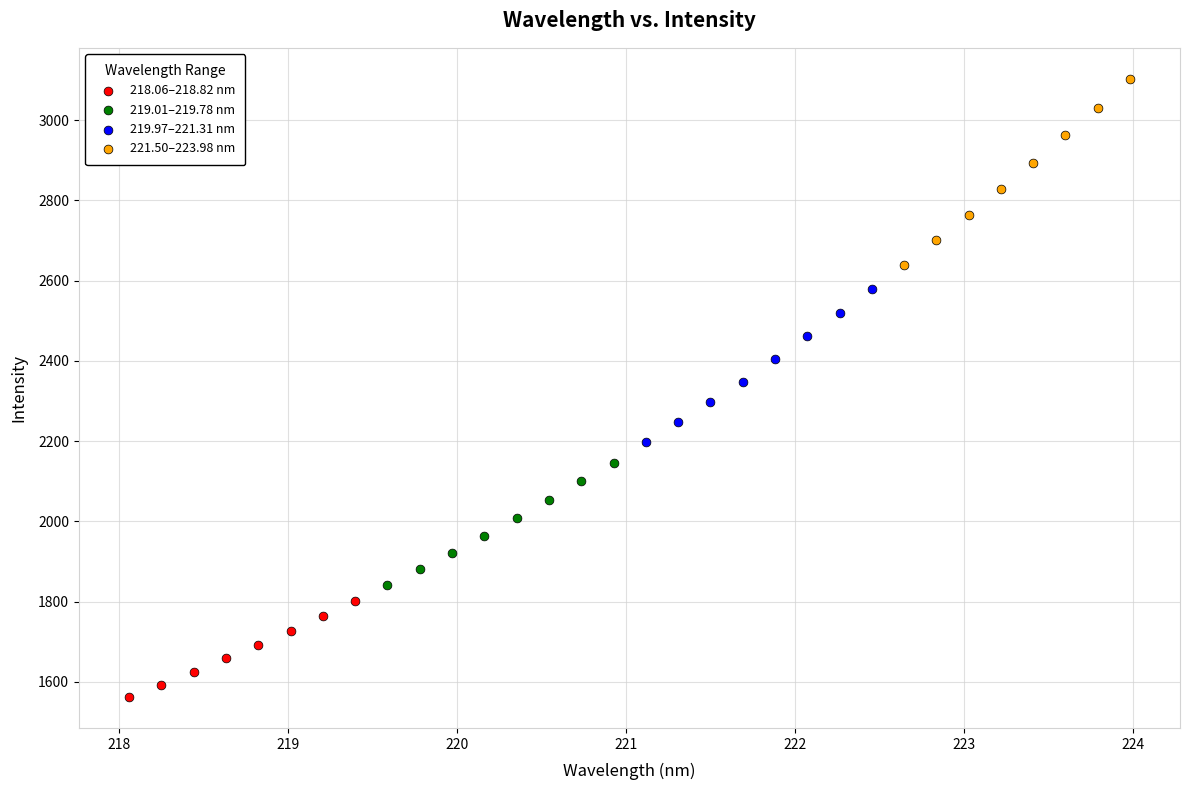

What are all the series names shown in the legend?

218.06–218.82 nm, 219.01–219.78 nm, 219.97–221.31 nm, 221.50–223.98 nm